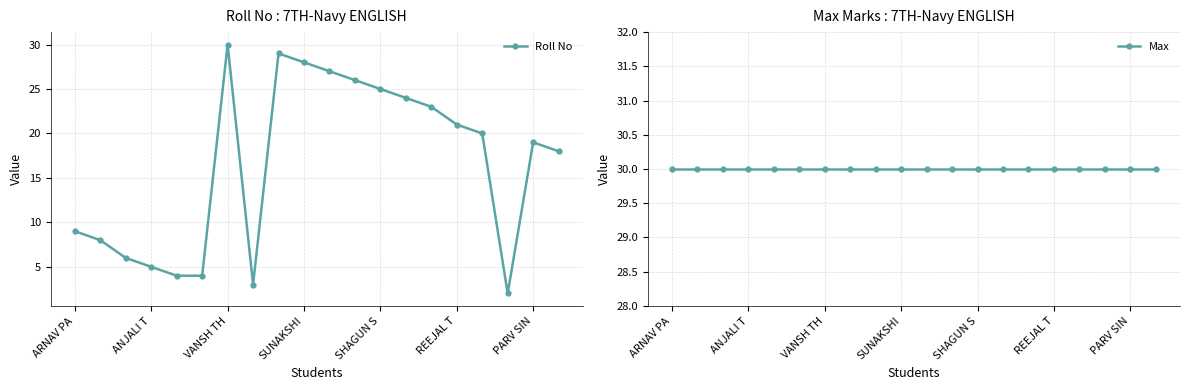

Where is the first local maximum for Roll No?

VANSH TH